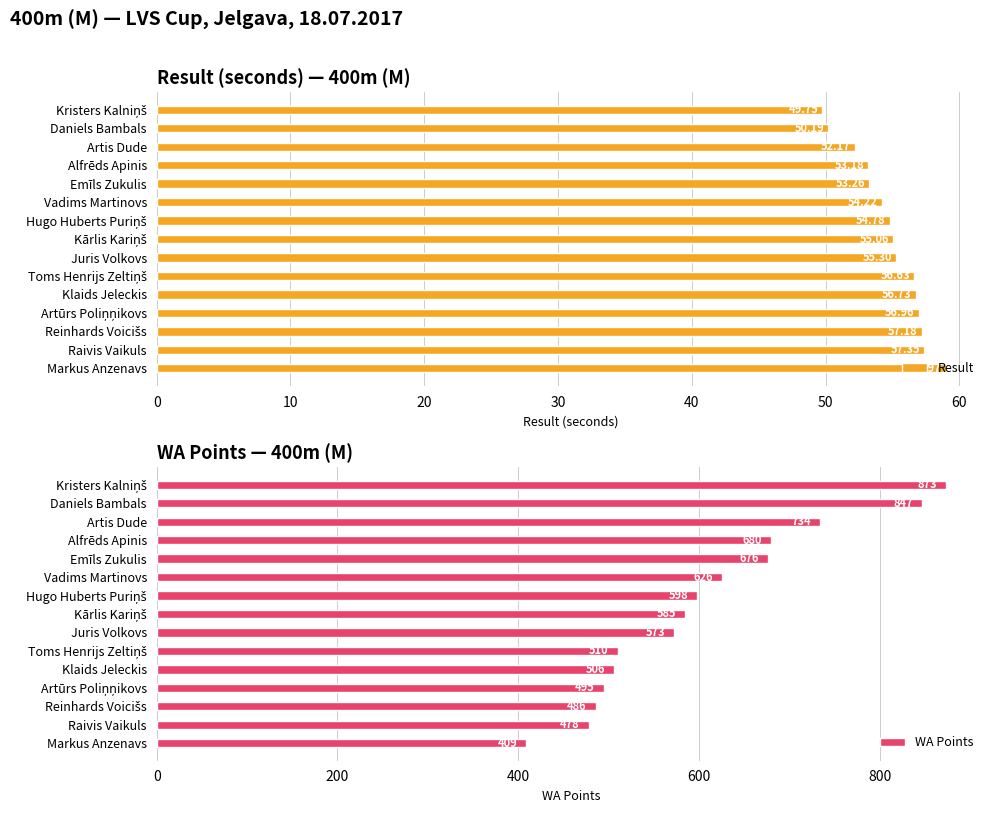

Which series has the widest spread of values?

WA Points